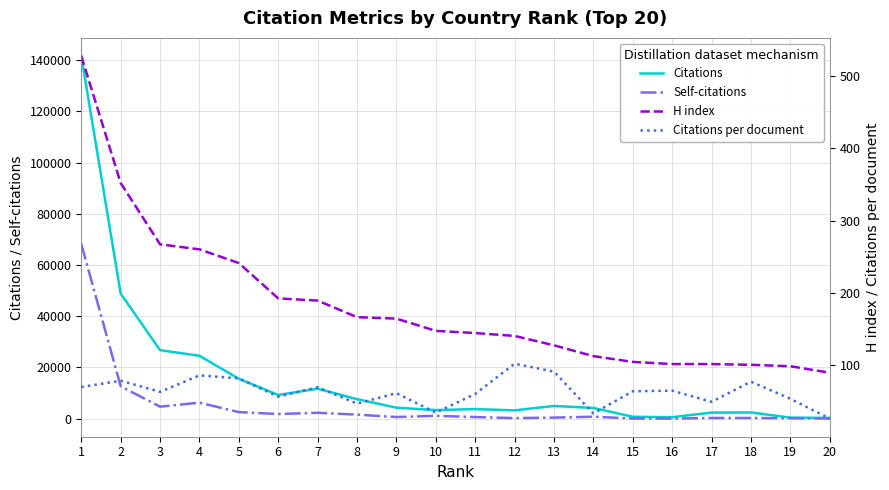

After their last crossing, which series has the higher values: Self-citations or H index?

H index